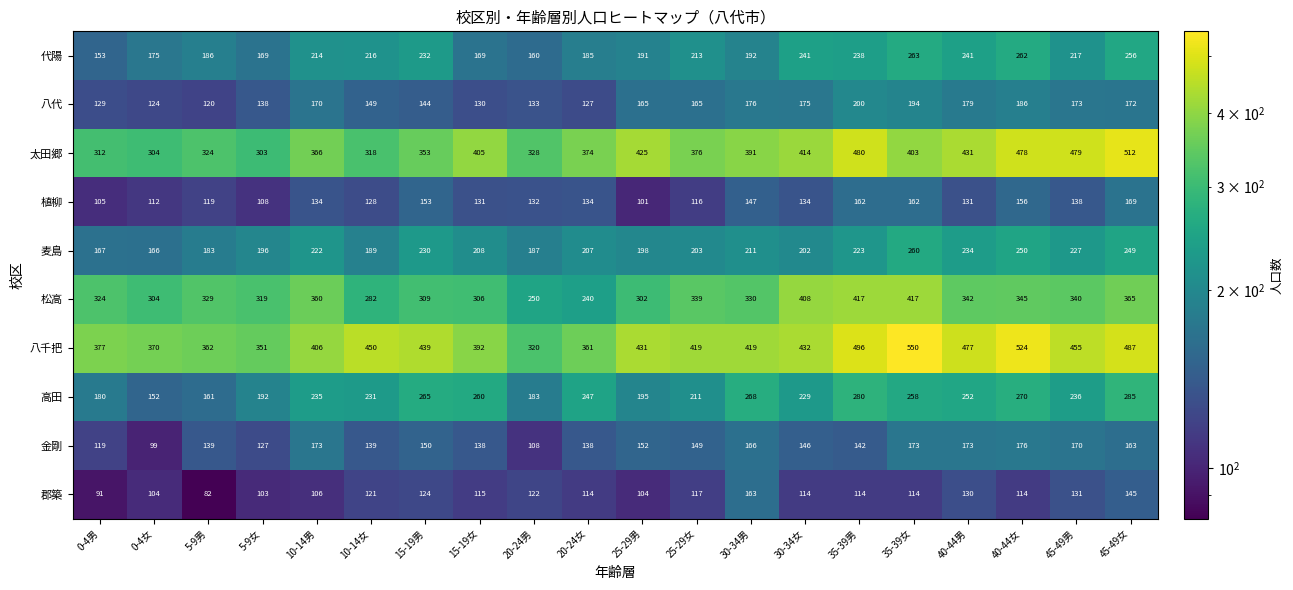

Which series changed the most between 0-4女 and 30-34男?

高田